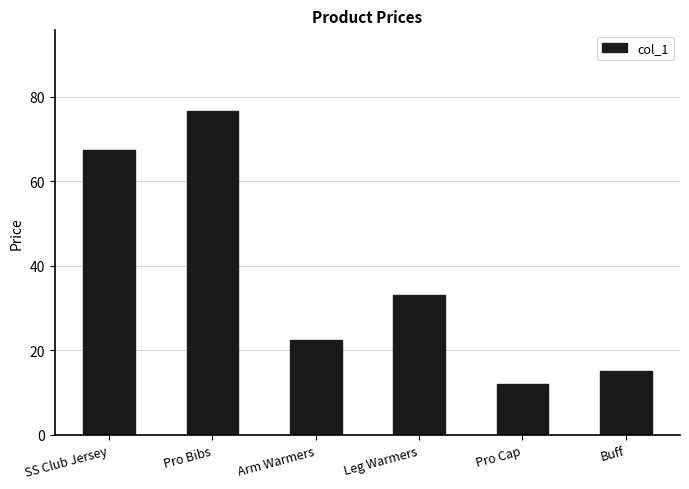

List the labels in order of value, largest first.

Pro Bibs, SS Club Jersey, Leg Warmers, Arm Warmers, Buff, Pro Cap